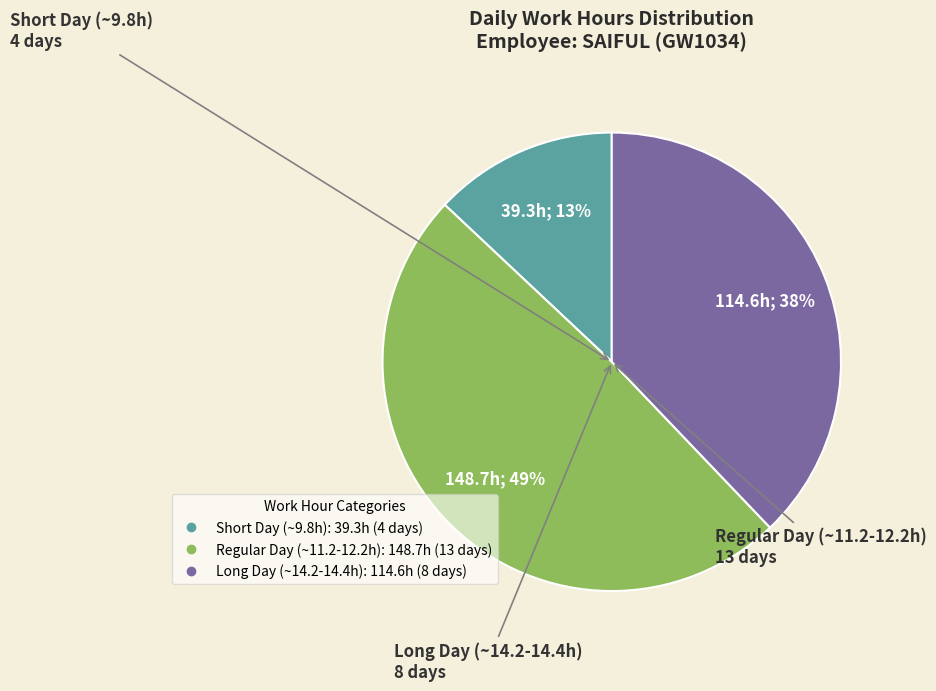

To the nearest percent, what is the difference between the largest and smallest slice percentages?

36%